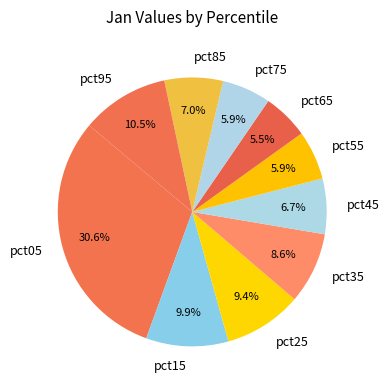

Between pct55 and pct25, which is larger?

pct25